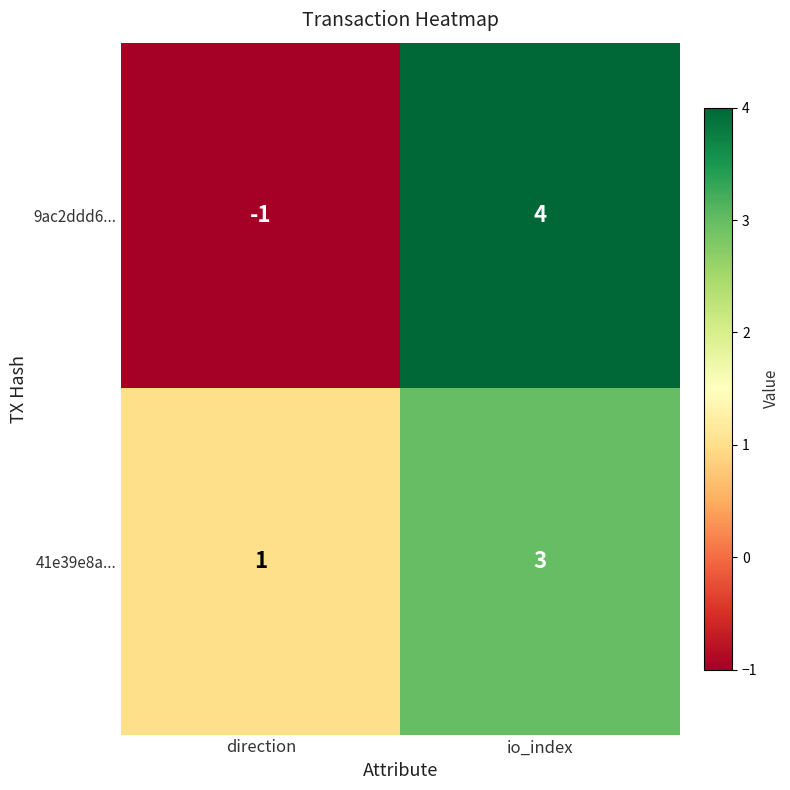

What is the difference between the 9ac2ddd6... values at io_index and direction?

5